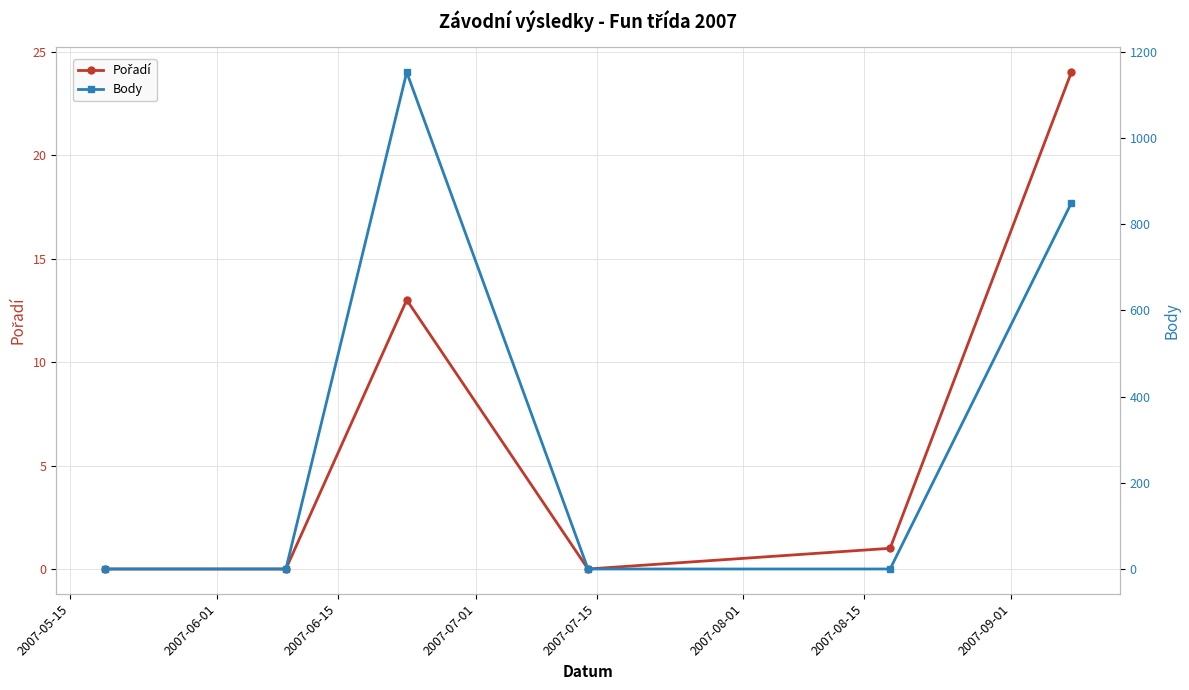

How many intersections are there between Pořadí and Body?

1